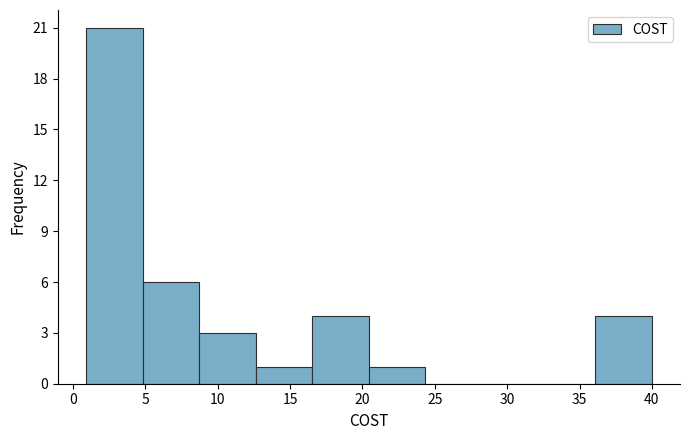

What is the height of the bar covering 16.5 to 20.5 on the x-axis? Neither the bar edges nor the heights are printed on the chart, so give them approximately, as read against the axes.

4